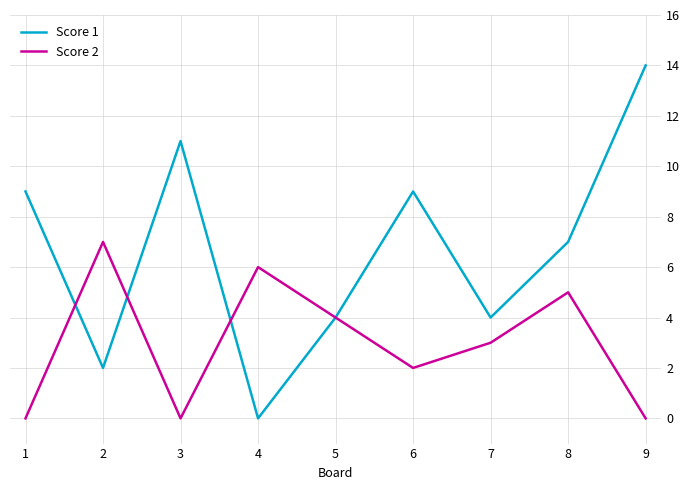

Which series has the largest total across all categories?

Score 1